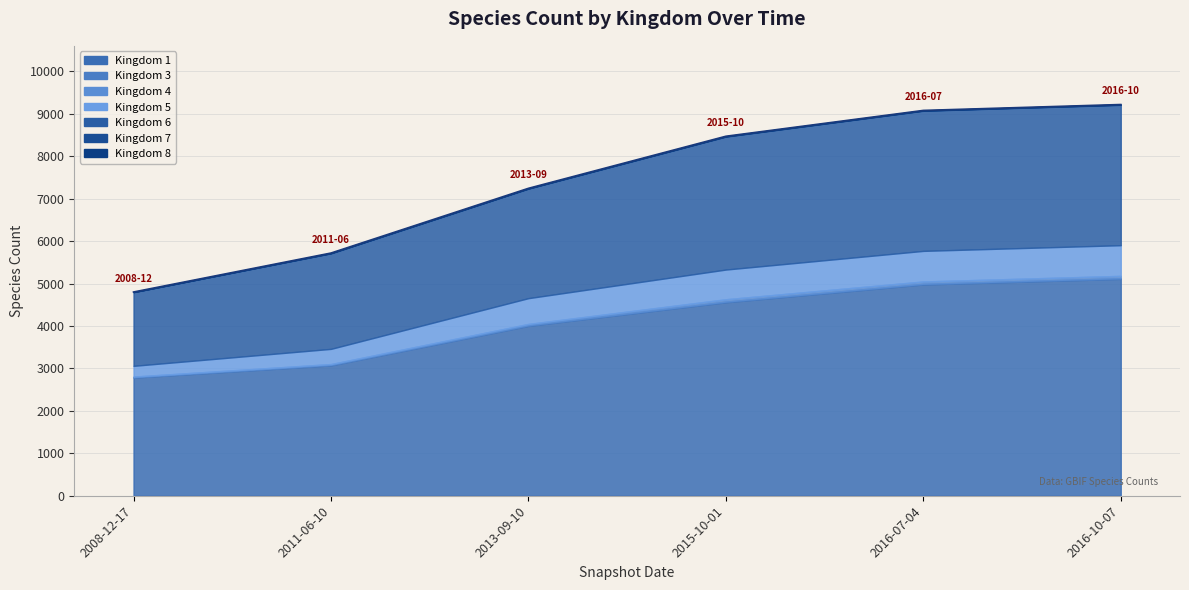

True or false: the data shows 13525 at 2016-07-04.

False